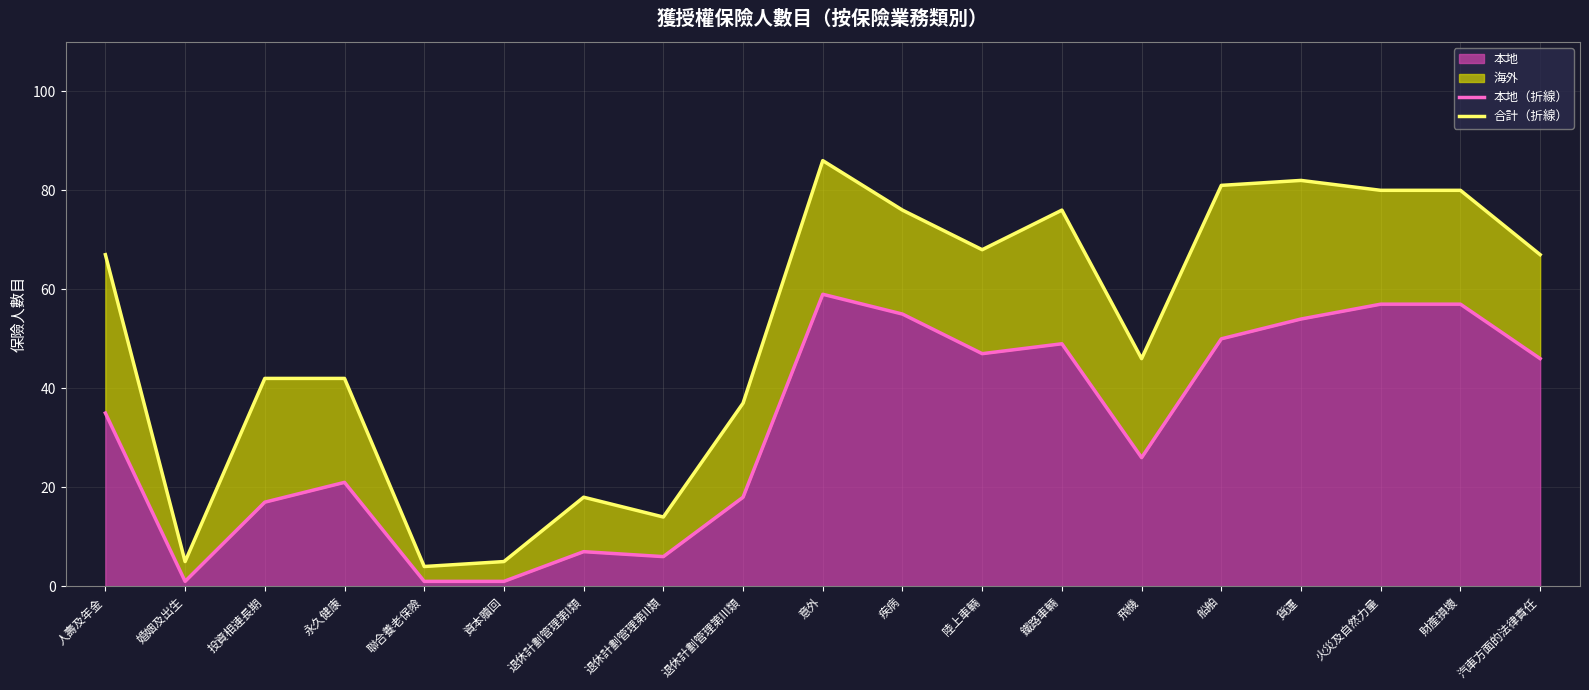

Reading left to right, extract all data points from this chart.

本地（折線）: 人壽及年金=35	婚姻及出生=1	投資相連長期=17	永久健康=21	聯合養老保險=1	資本贖回=1	退休計劃管理第I類=7	退休計劃管理第II類=6	退休計劃管理第III類=18	意外=59	疾病=55	陸上車輛=47	鐵路車輛=49	飛機=26	船舶=50	貨運=54	火災及自然力量=57	財產損壞=57	汽車方面的法律責任=46
合計（折線）: 人壽及年金=67	婚姻及出生=5	投資相連長期=42	永久健康=42	聯合養老保險=4	資本贖回=5	退休計劃管理第I類=18	退休計劃管理第II類=14	退休計劃管理第III類=37	意外=86	疾病=76	陸上車輛=68	鐵路車輛=76	飛機=46	船舶=81	貨運=82	火災及自然力量=80	財產損壞=80	汽車方面的法律責任=67